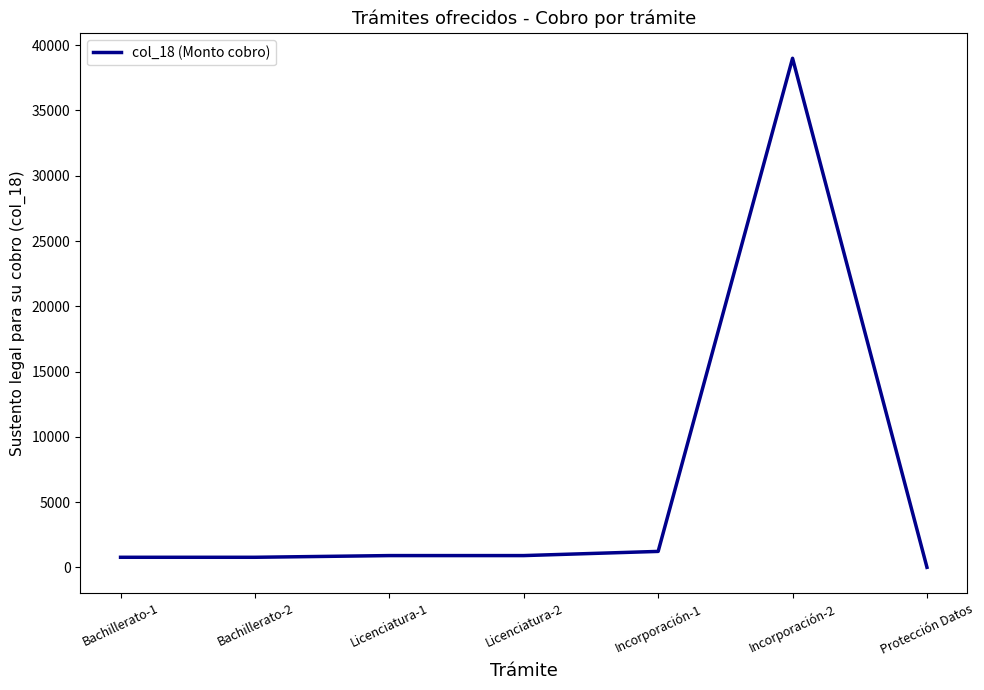

At which category does the chart reach its peak across all series?

Incorporación-2